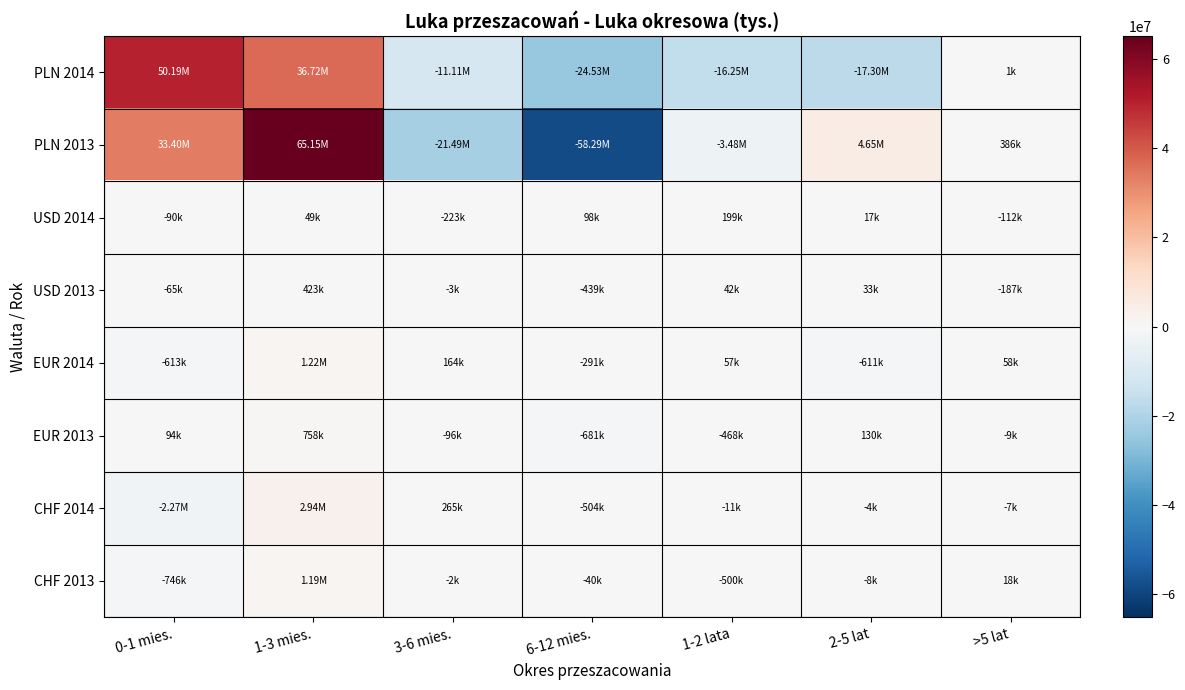

How many data points does each series have?

7